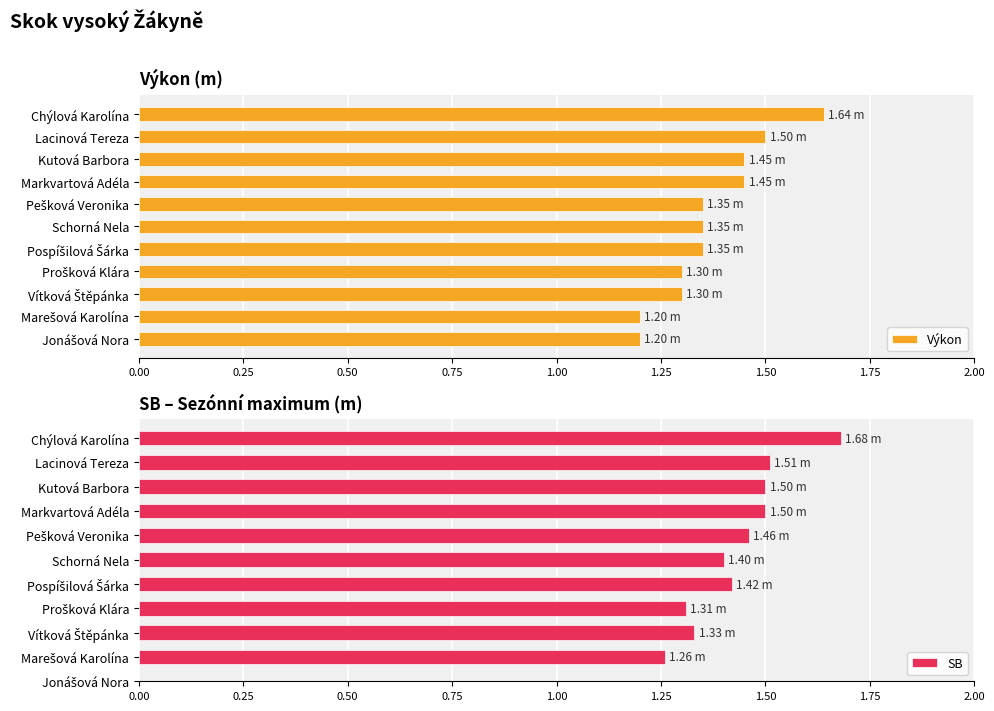

What is the sum of the SB values at Markvartová Adéla and Lacinová Tereza?

3.0